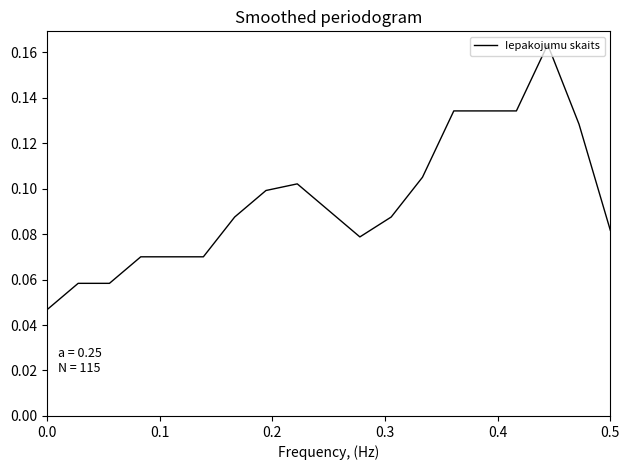

How many lines are shown in the chart?

1